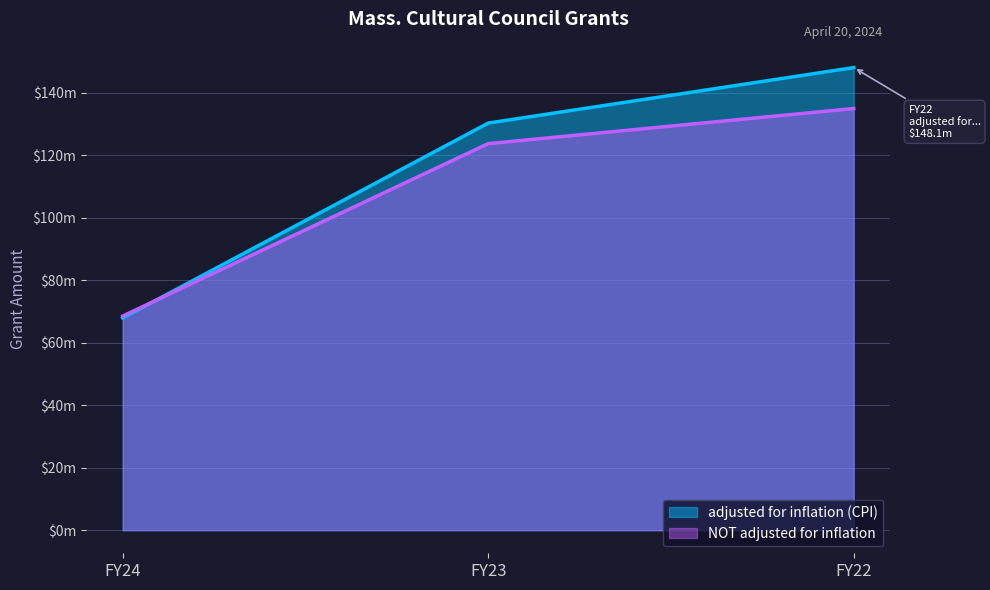

What is the sum of all NOT adjusted for inflation values?

327252564